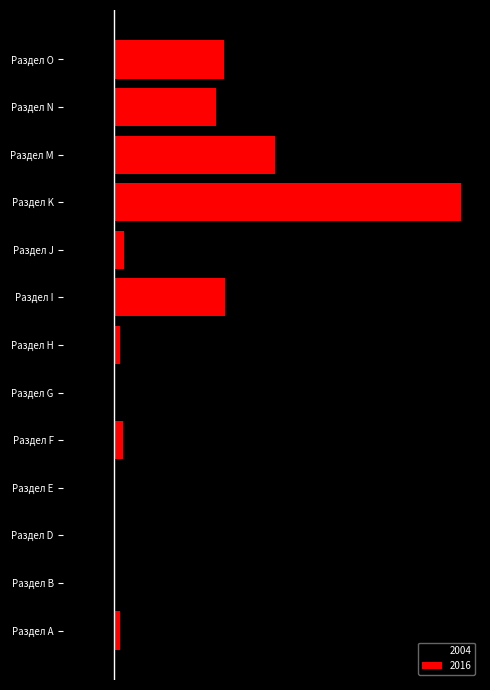

At which label is 2004 closest to 0?

Раздел Е